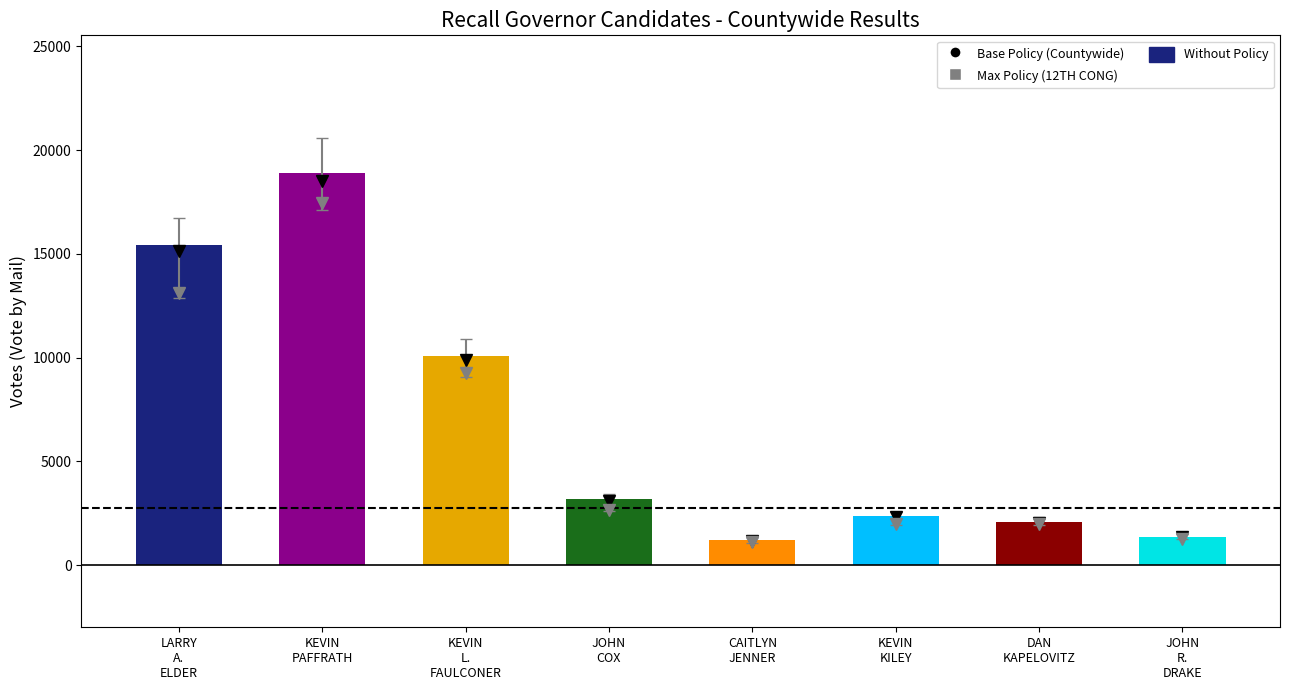

Reading left to right, list all the values displayed in this chart.

LARRY
A.
ELDER=15428	KEVIN
PAFFRATH=18915	KEVIN
L.
FAULCONER=10073	JOHN
COX=3168	CAITLYN
JENNER=1201	KEVIN
KILEY=2378	DAN
KAPELOVITZ=2089	JOHN
R.
DRAKE=1369